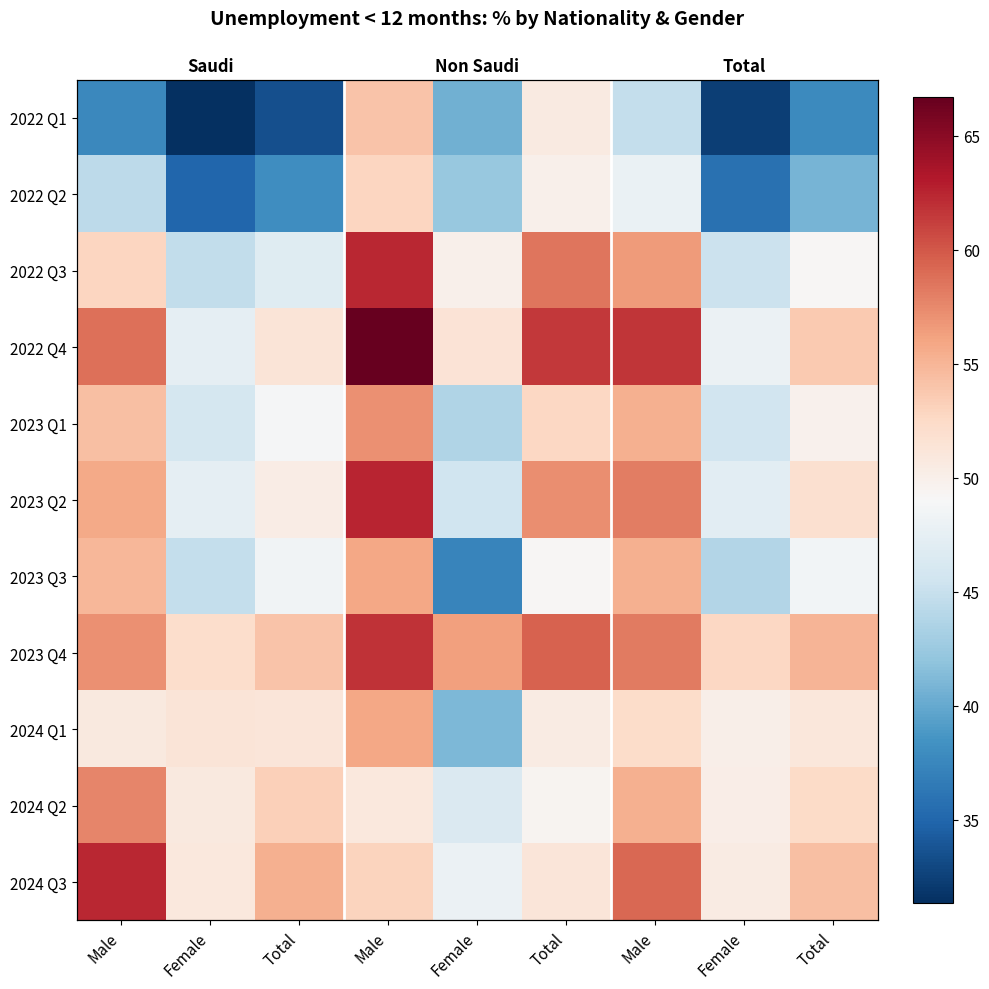

The 2023 Q1 series shows 85.1 at Total. True or false?

False